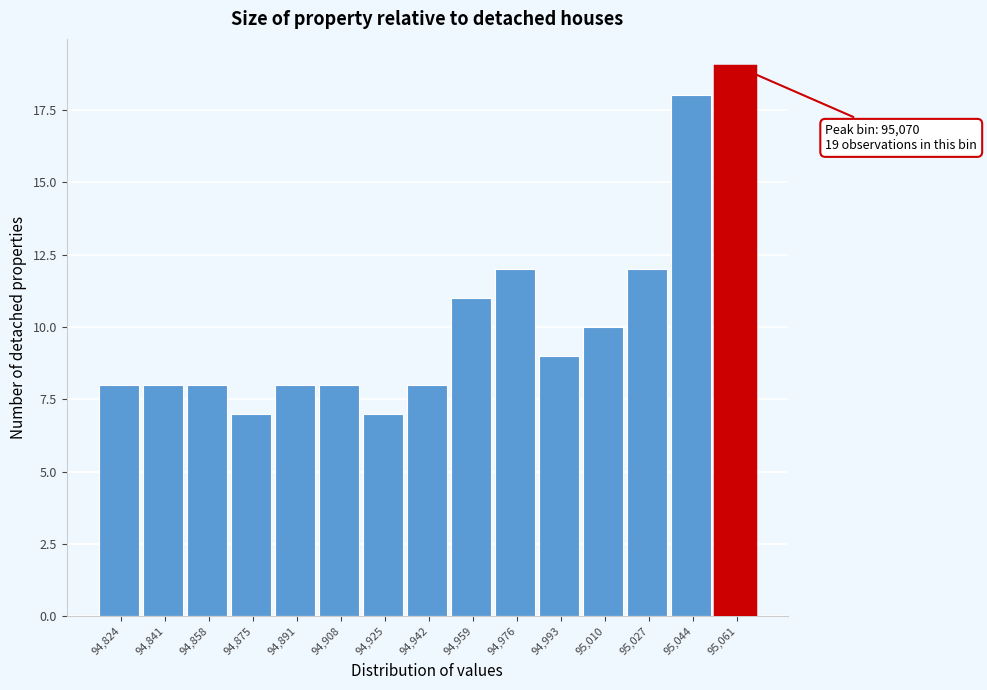

Reading right to left, what are all the values shown in this chart?

19	18	12	10	9	12	11	8	7	8	8	7	8	8	8